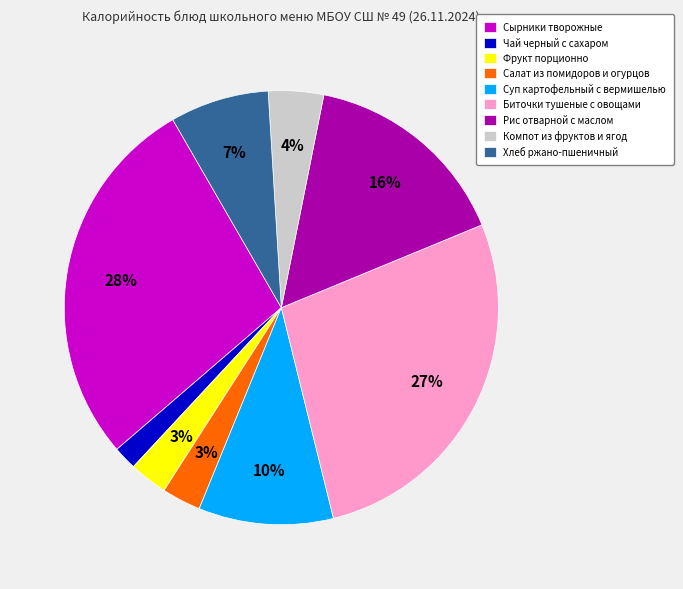

How many segments does this pie chart have?

9